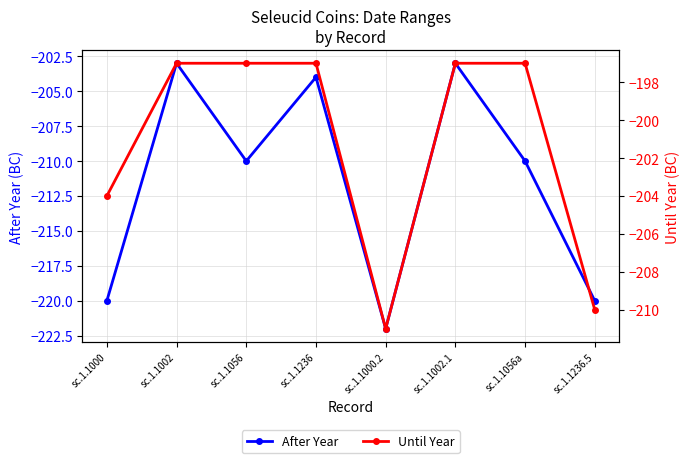

At sc.1.1056a, list the series in order from smallest to largest.

After Year, Until Year